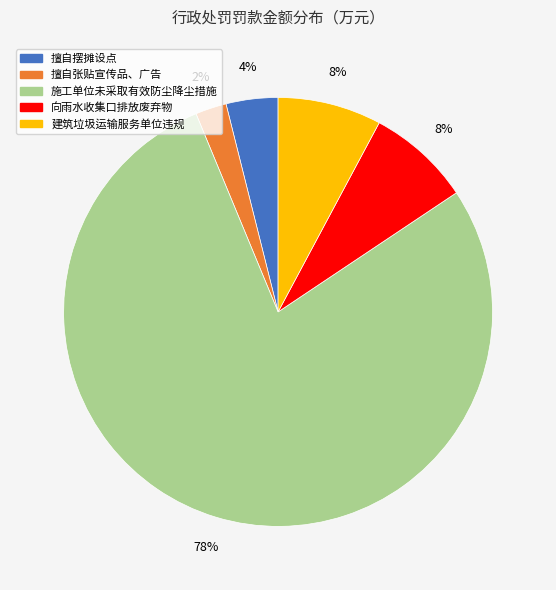

To the nearest percent, what is the difference between the largest and smallest slice percentages?

76%